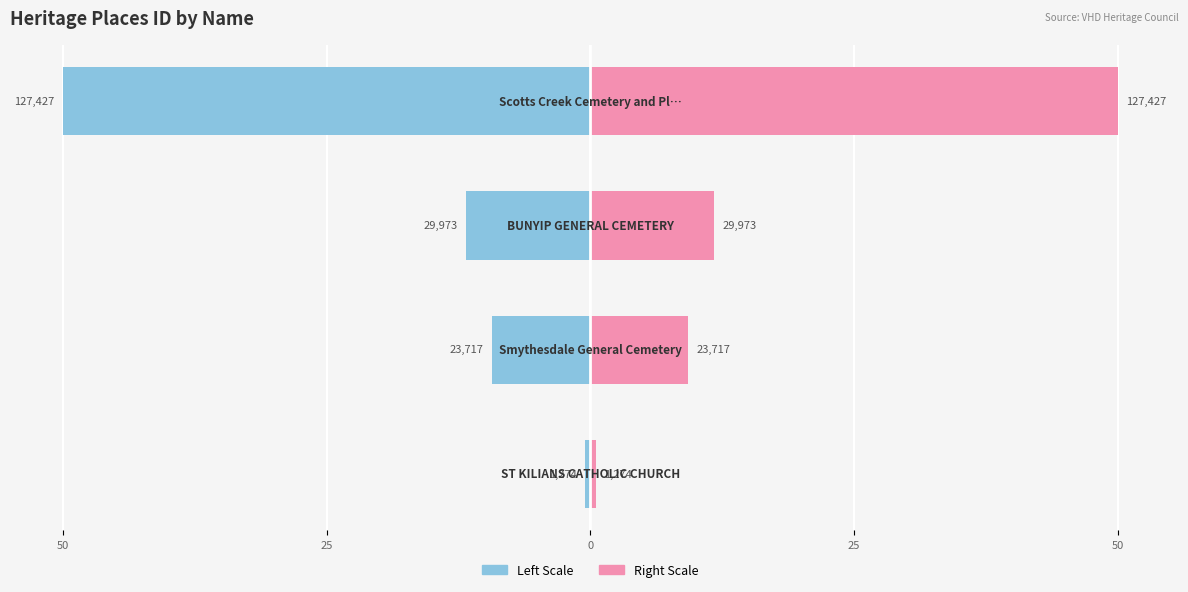

Which series changed the most between 50 and 25?

Left